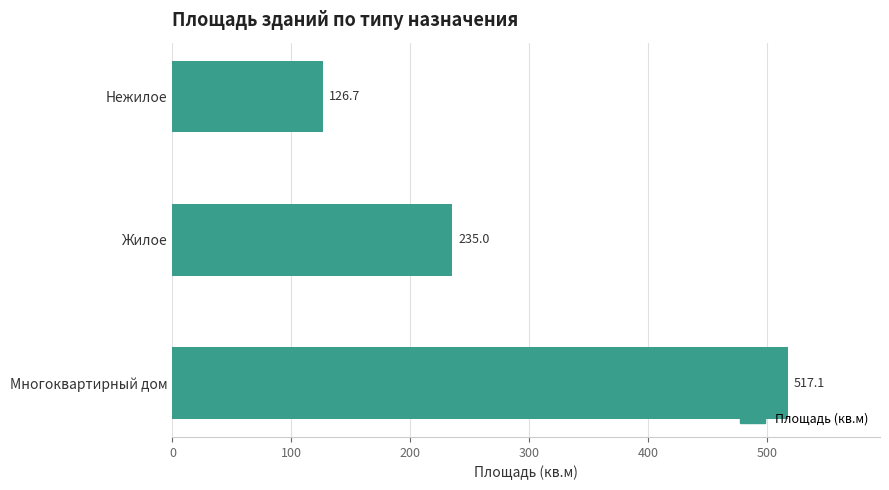

Reading bottom to top, transcribe all the data shown in this chart.

517.1	235.0	126.7